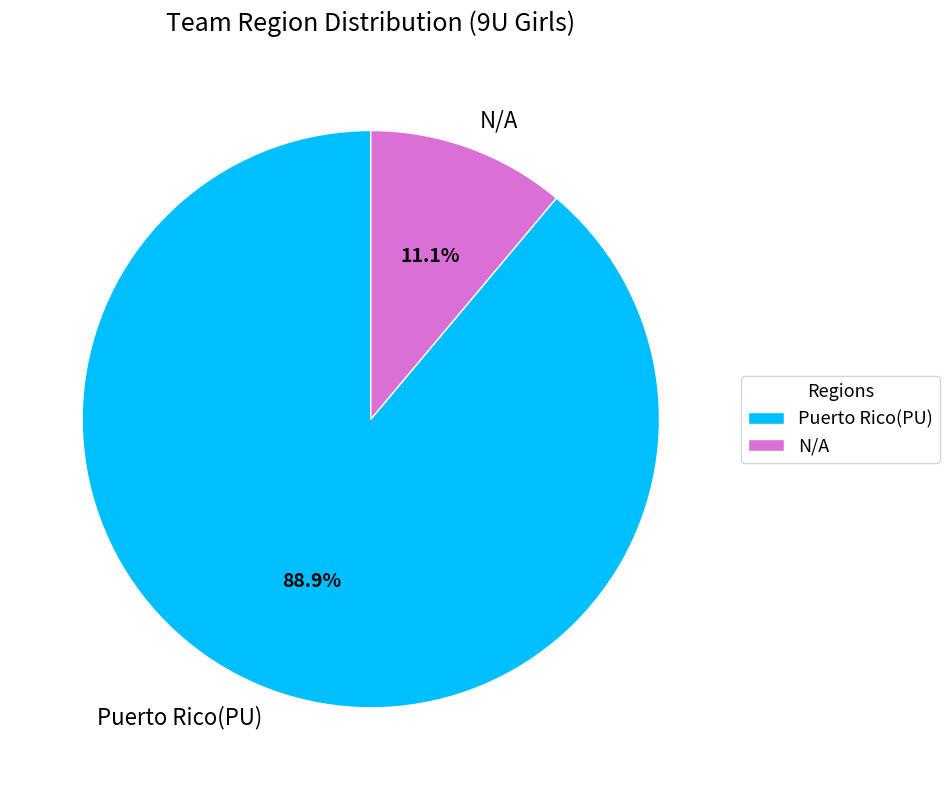

Between N/A and Puerto Rico(PU), which is larger?

Puerto Rico(PU)